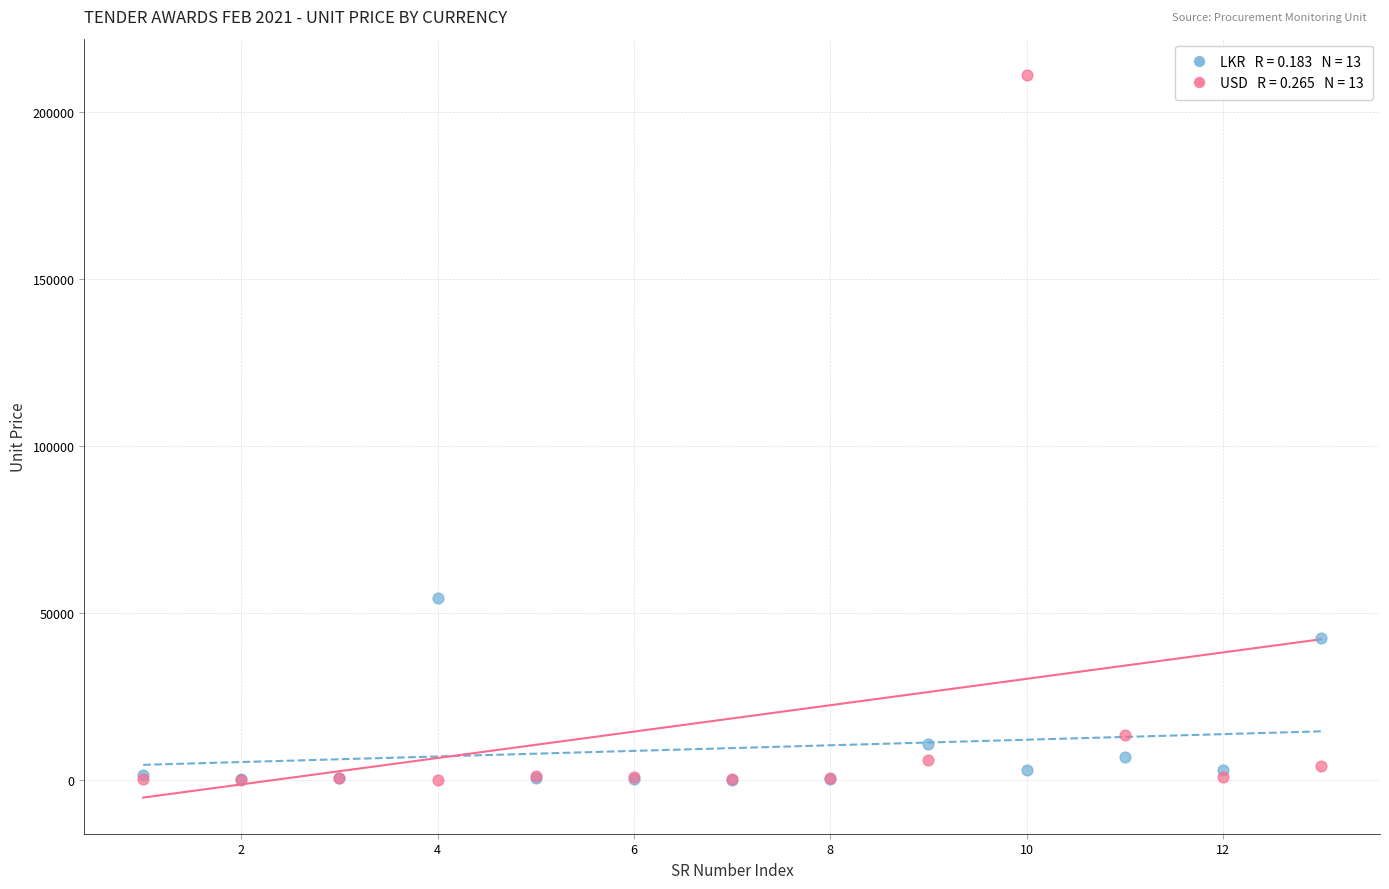

Across all series, what Y value is closest to 105513?

54600.0